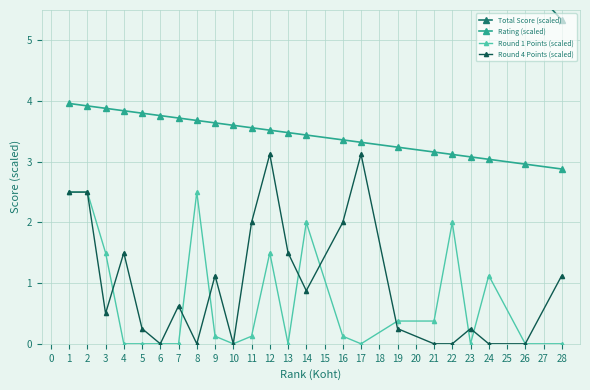

How many data points in Rating (scaled) are less than 3?

2